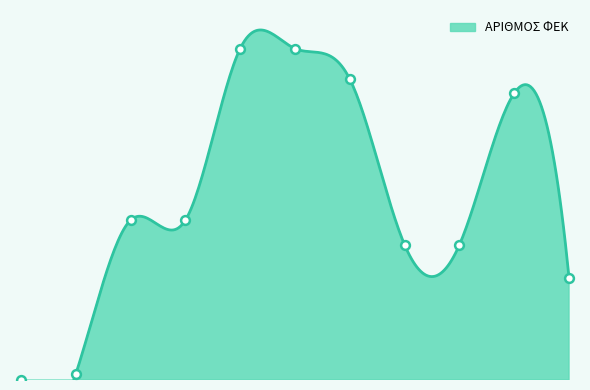

Between 1912 and 2010, which is larger?

1912